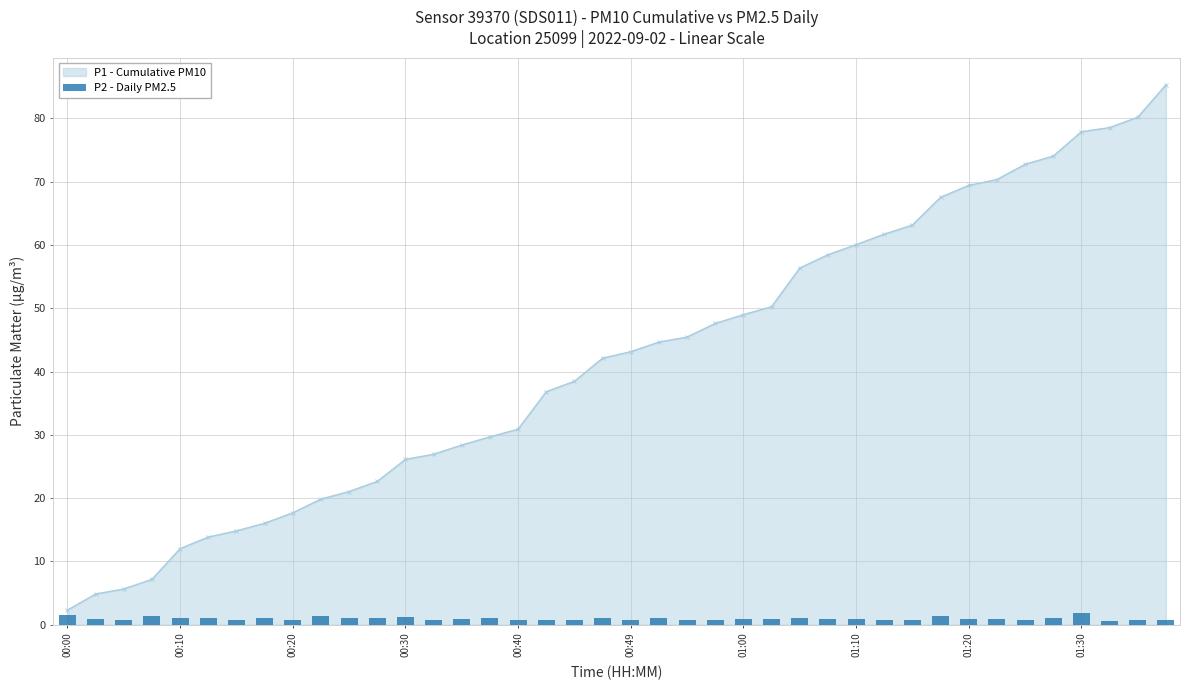

The P1 - Cumulative PM10 series shows 17.7 at 00:20. True or false?

True